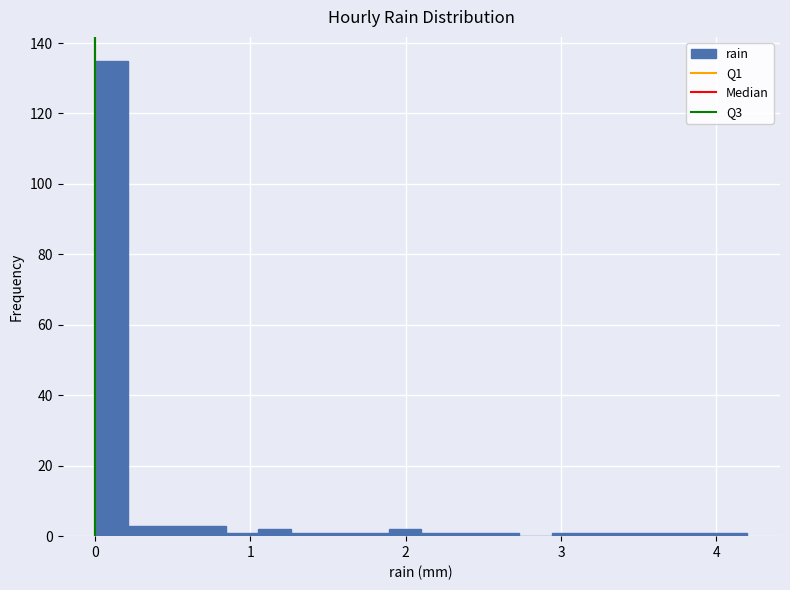

Read against the x-axis, roughly where is the centre of the tallest bar?

0.1